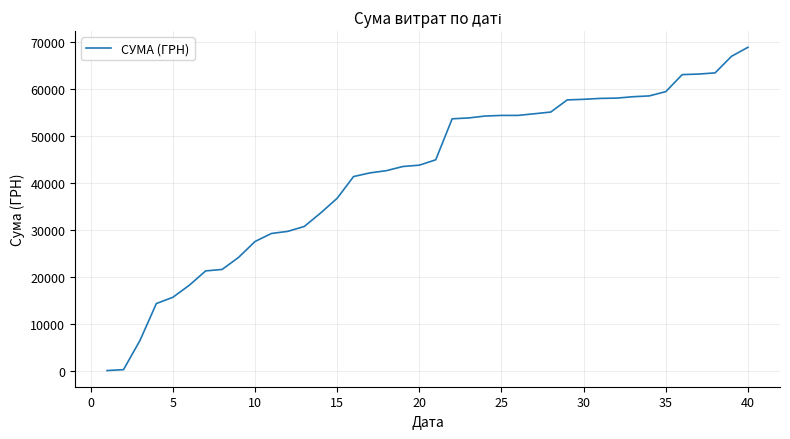

What is the difference between the maximum and minimum values?

68813.6